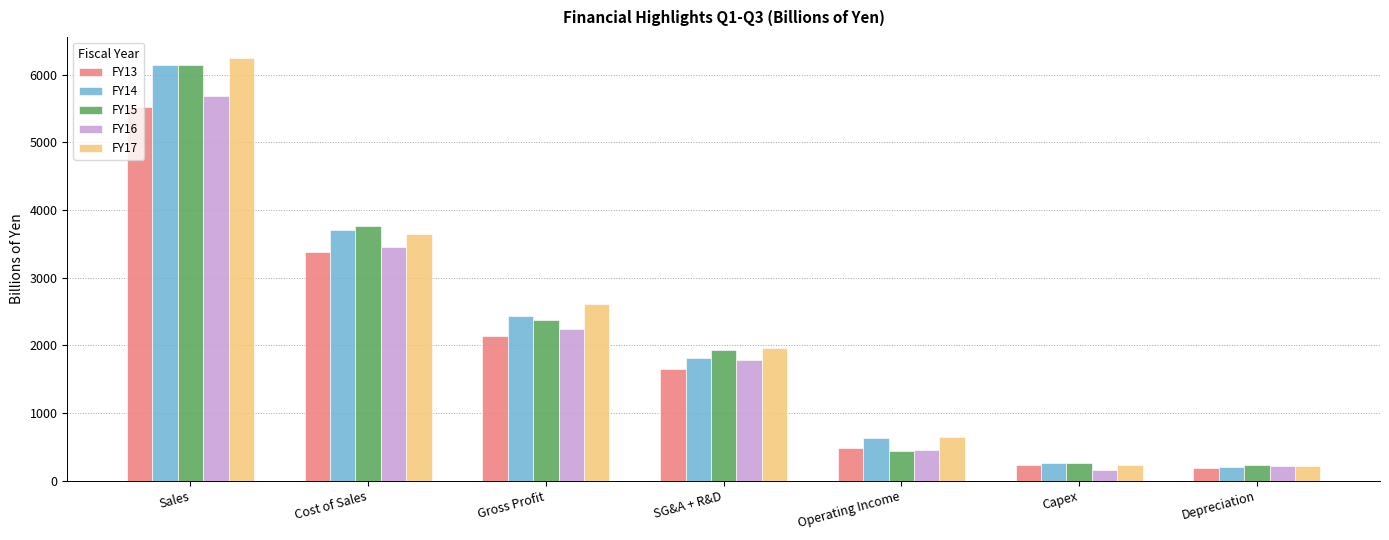

What is the label of the 3rd bar from the left?

Gross Profit